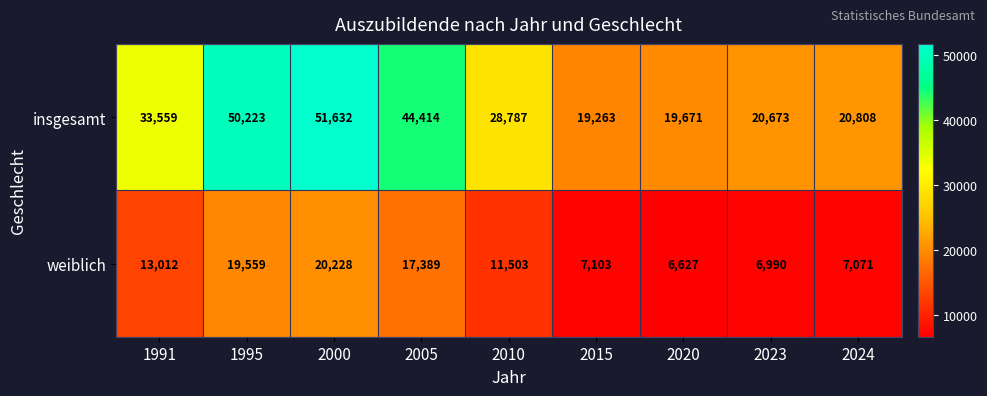

List the series in order of their overall mean, highest first.

insgesamt, weiblich